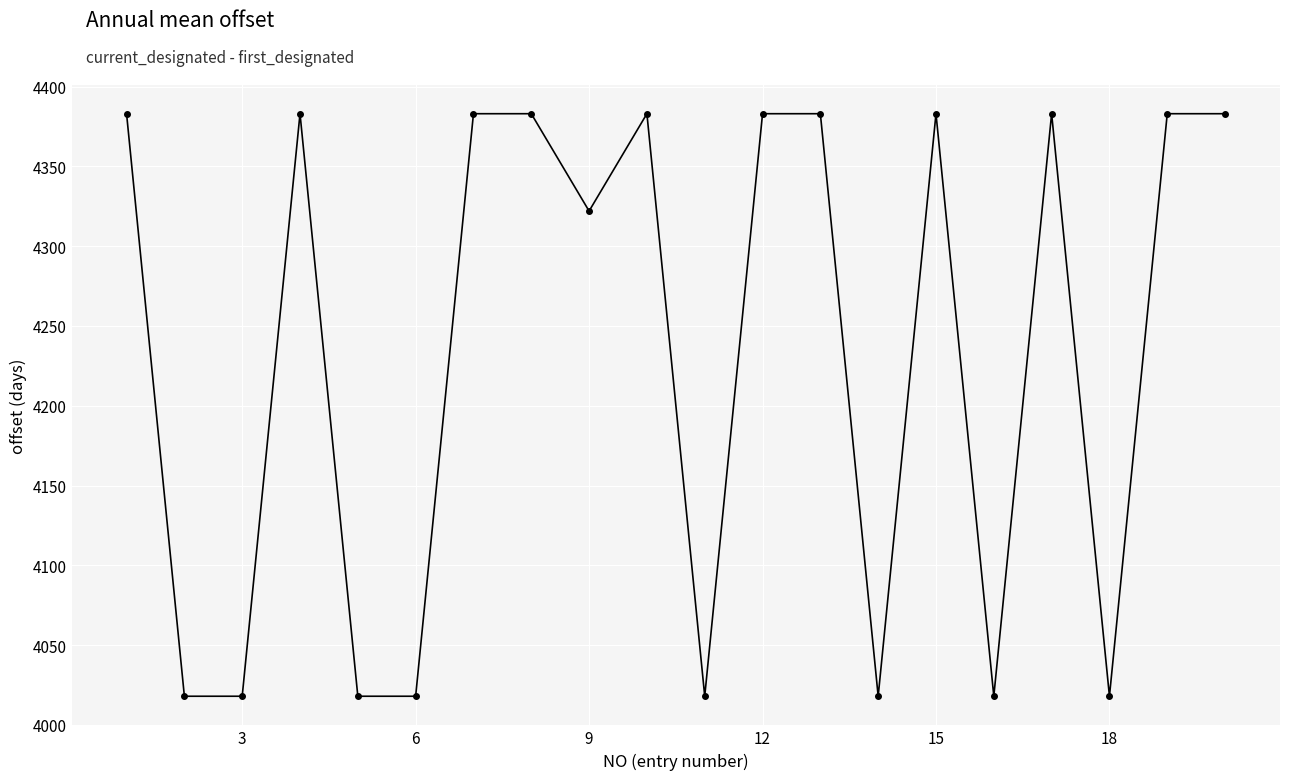

What is the greatest value displayed?

4383